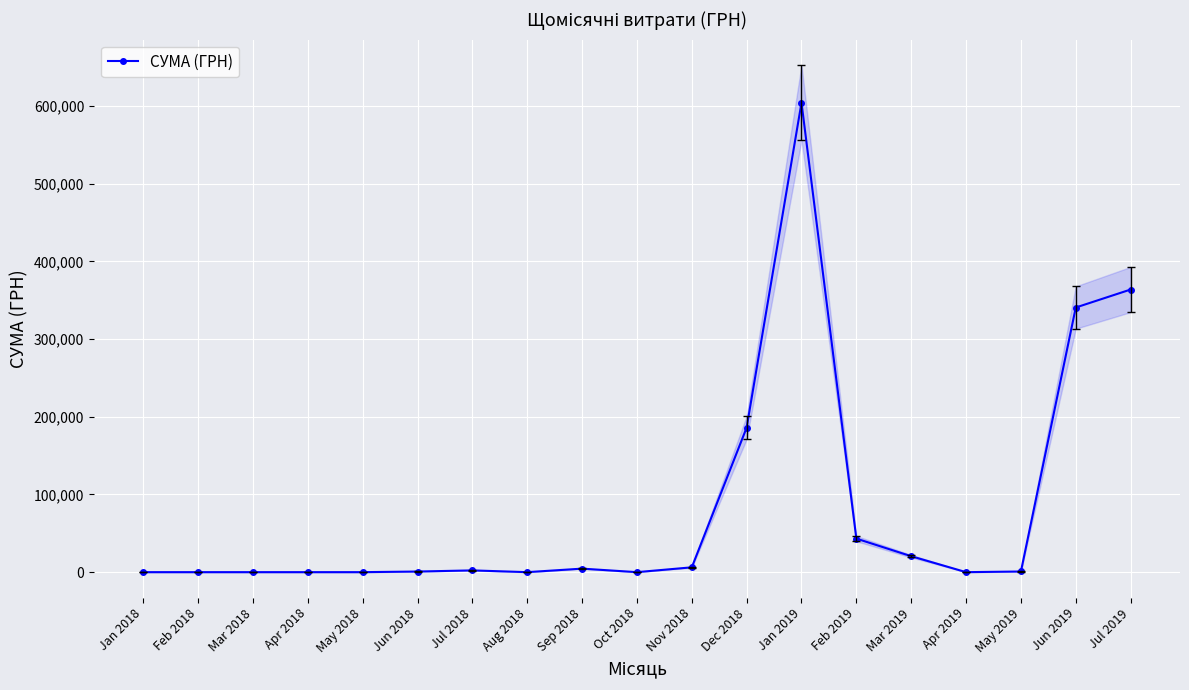

What position from the right is Feb 2019?

6